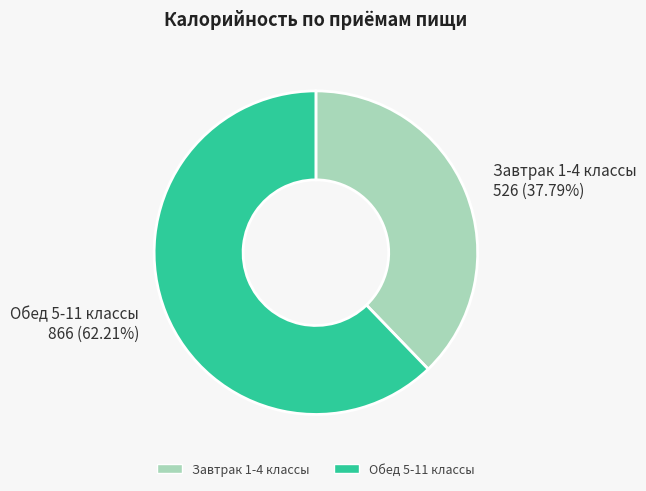

Is Завтрак 1-4 классы the majority of the pie?

No